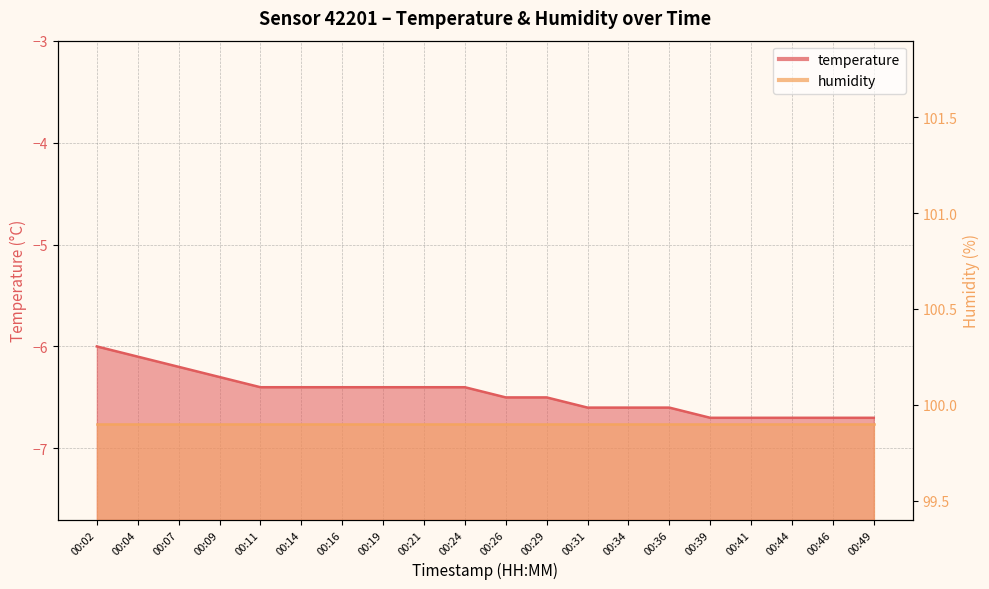

The chart shows a value of -10.4 at 00:26. True or false?

False